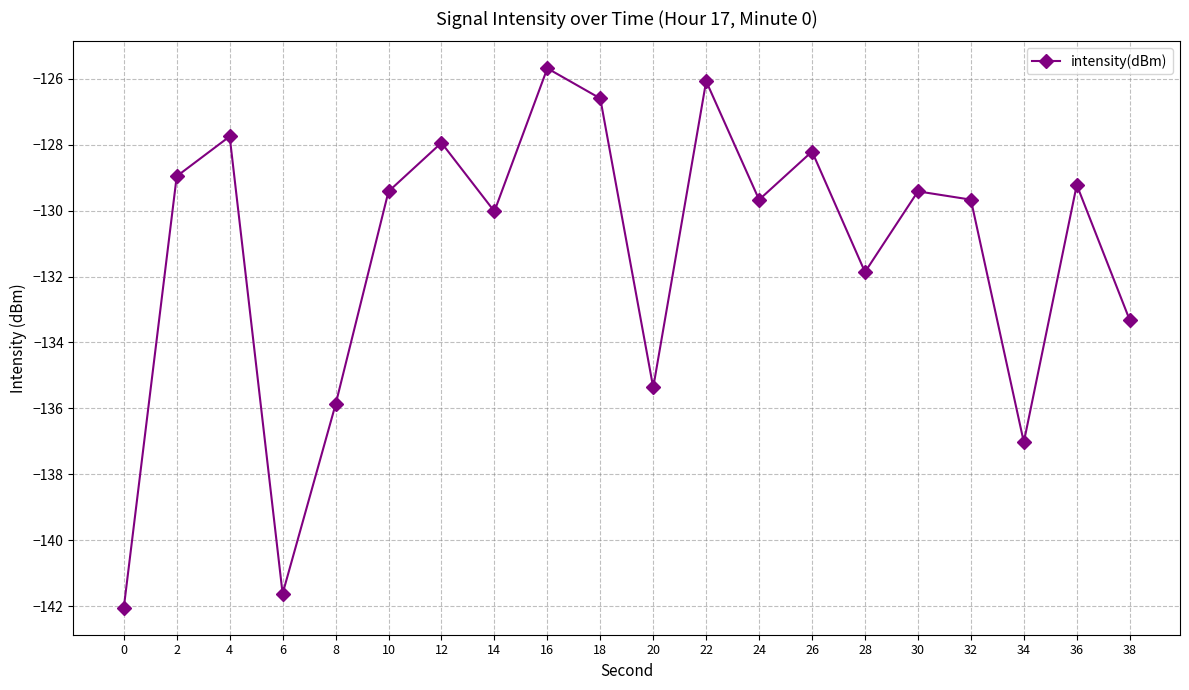

Does the chart have visible grid lines?

Yes